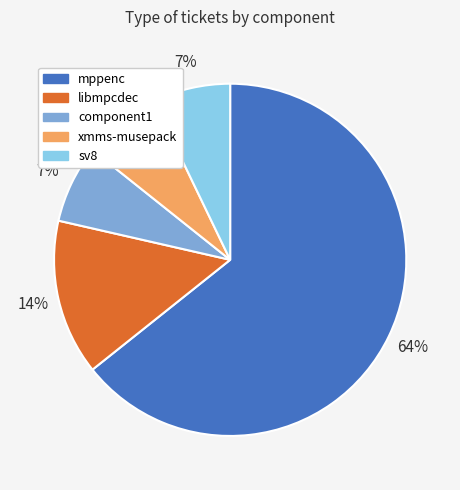

Is there any slice that represents more than half of the pie?

Yes